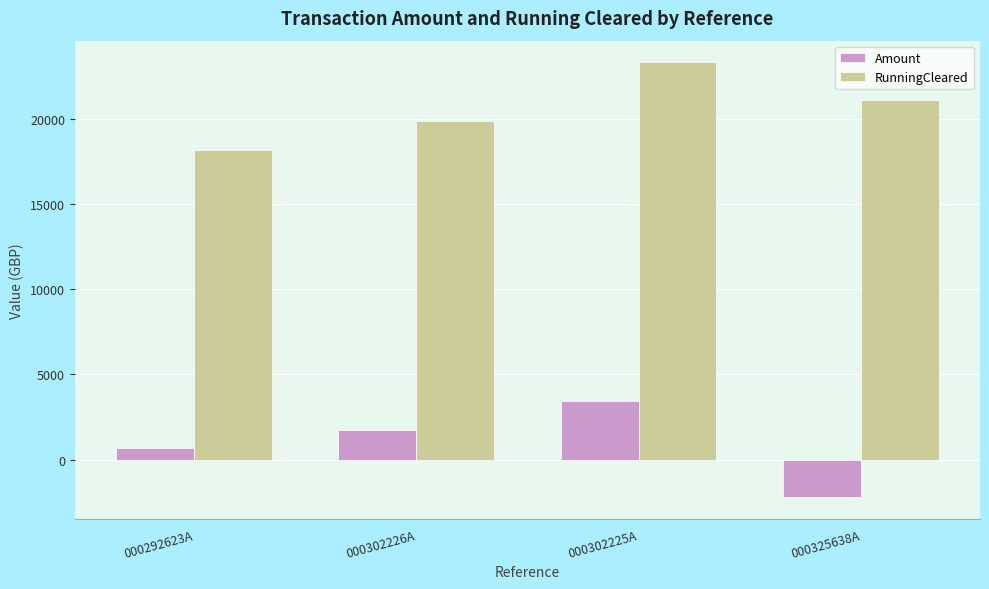

True or false: Amount has a value of 1720.0 at 000302226A.

True